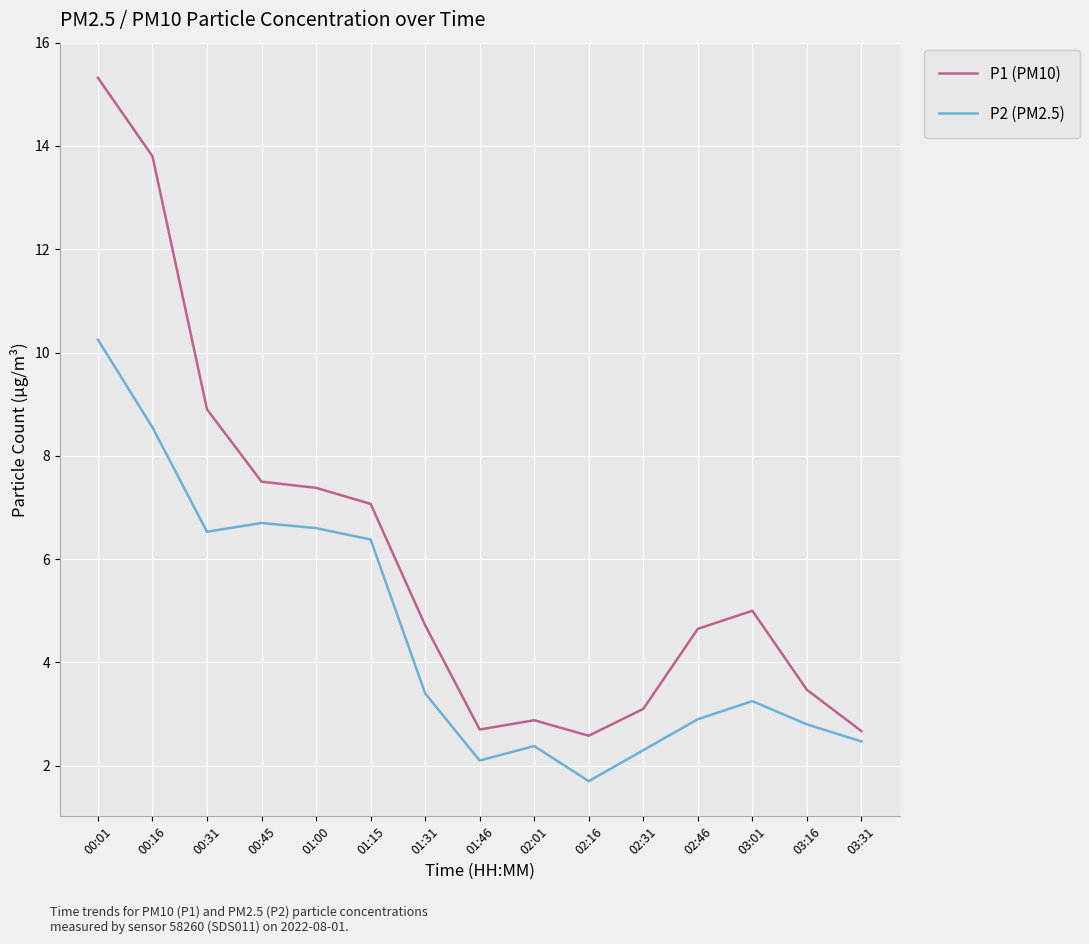

What is the sum of all P2 (PM2.5) values?

68.3